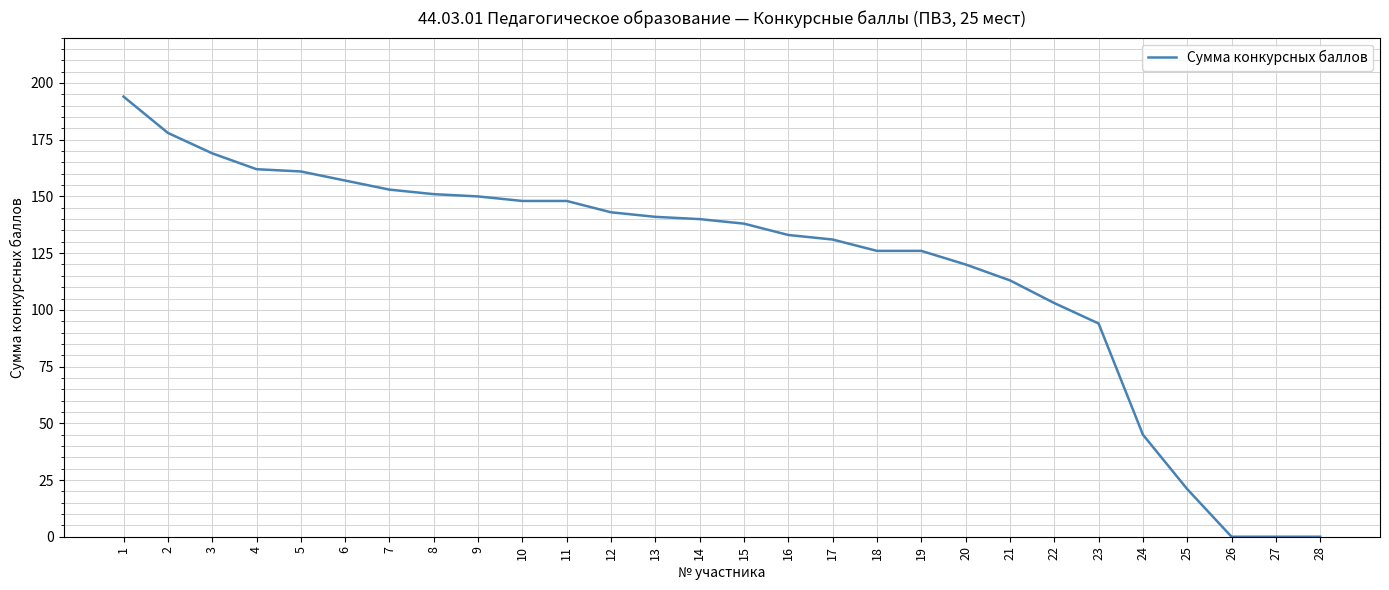

Reading right to left, what are all the values shown in this chart?

28=0	27=0	26=0	25=21	24=45	23=94	22=103	21=113	20=120	19=126	18=126	17=131	16=133	15=138	14=140	13=141	12=143	11=148	10=148	9=150	8=151	7=153	6=157	5=161	4=162	3=169	2=178	1=194